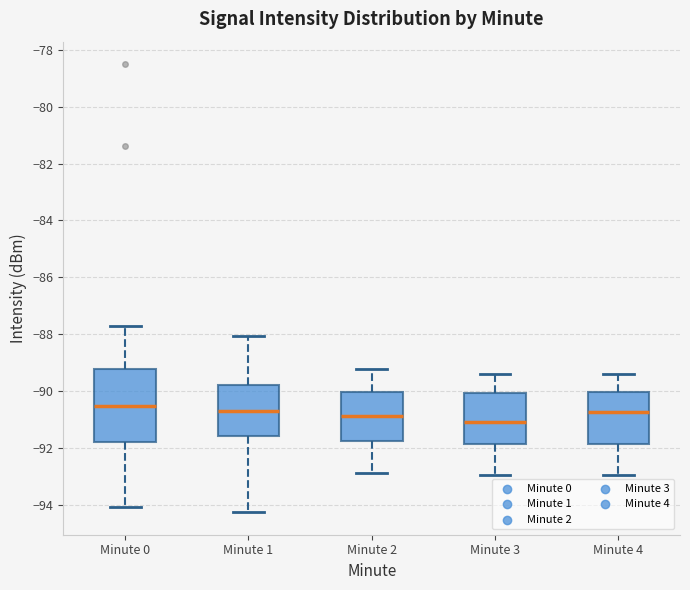

Comparing the boxes themselves (not the whiskers), which one is the tallest?

Minute 0